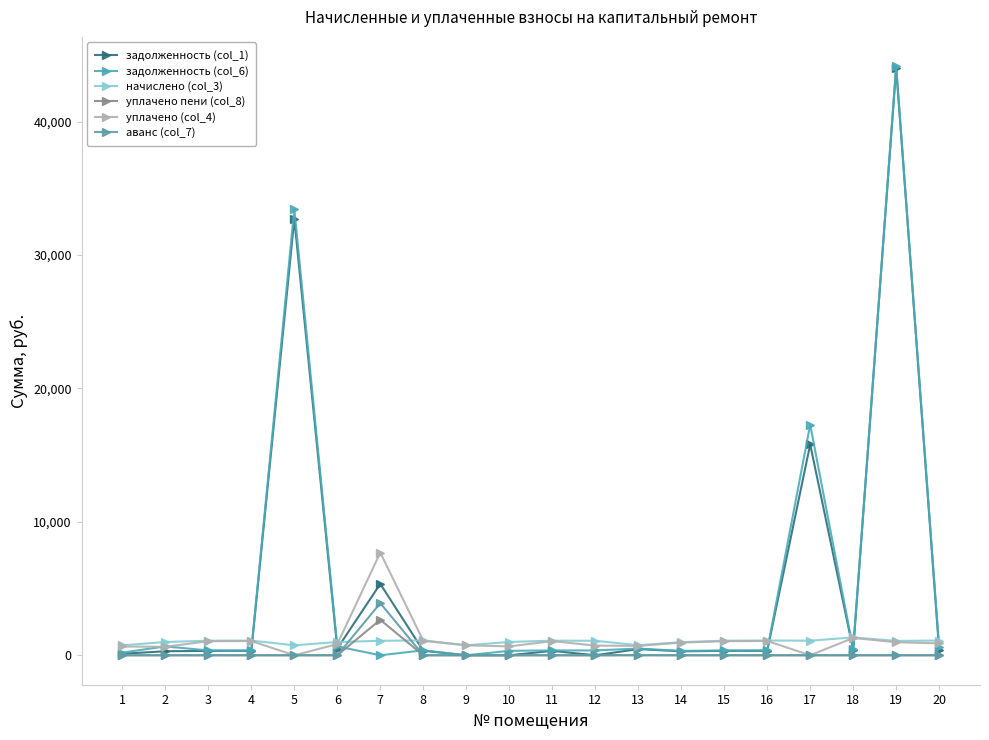

How many lines are shown in the chart?

6